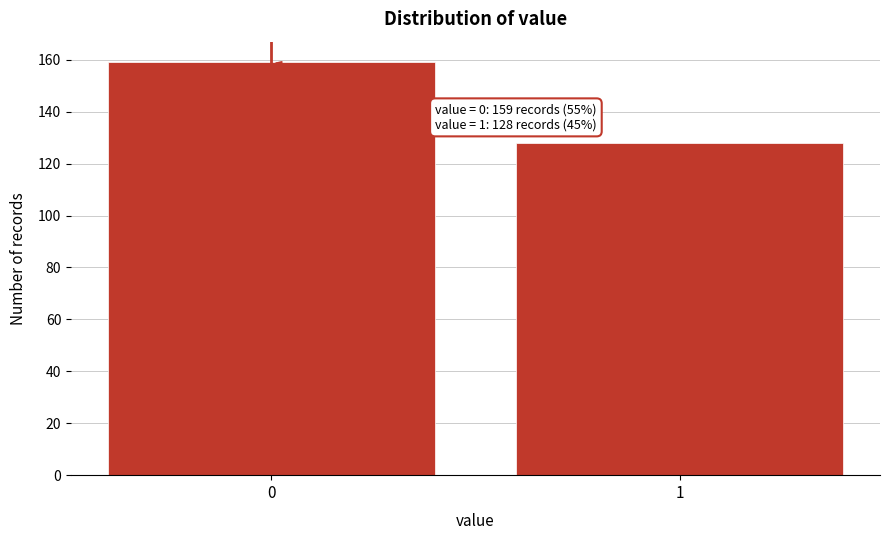

Reading left to right, transcribe all the data shown in this chart.

0=159	1=128